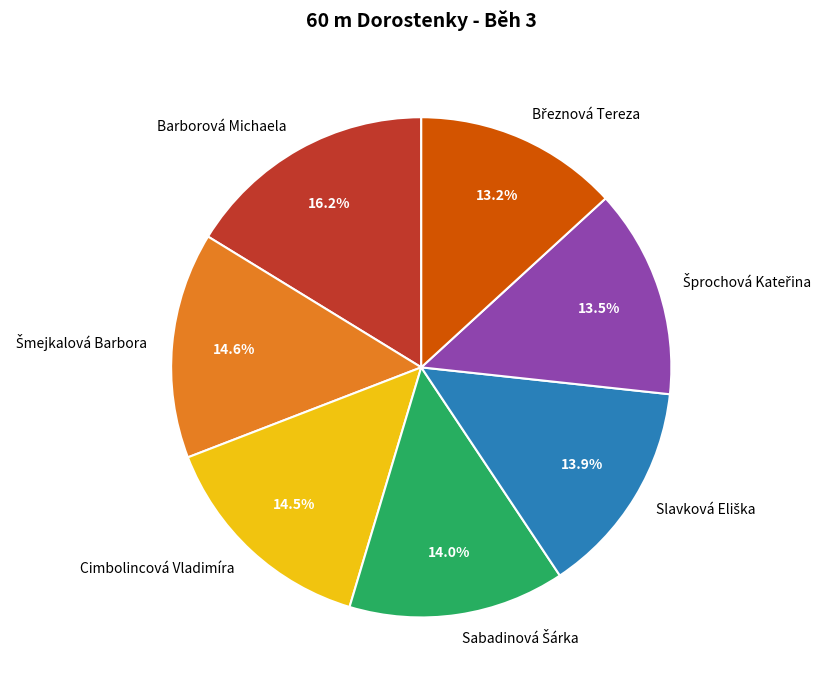

Count the number of slices in the pie.

7